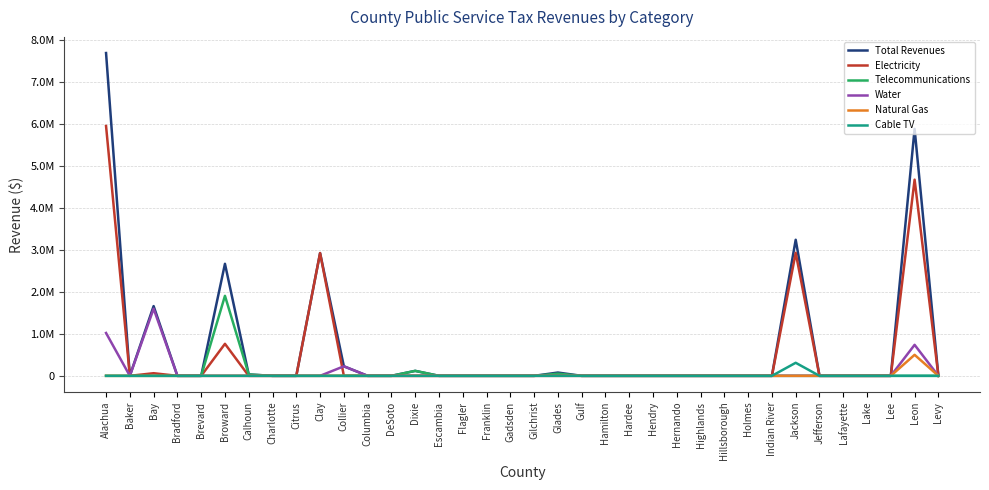

What is the sum of all Natural Gas values?

500240